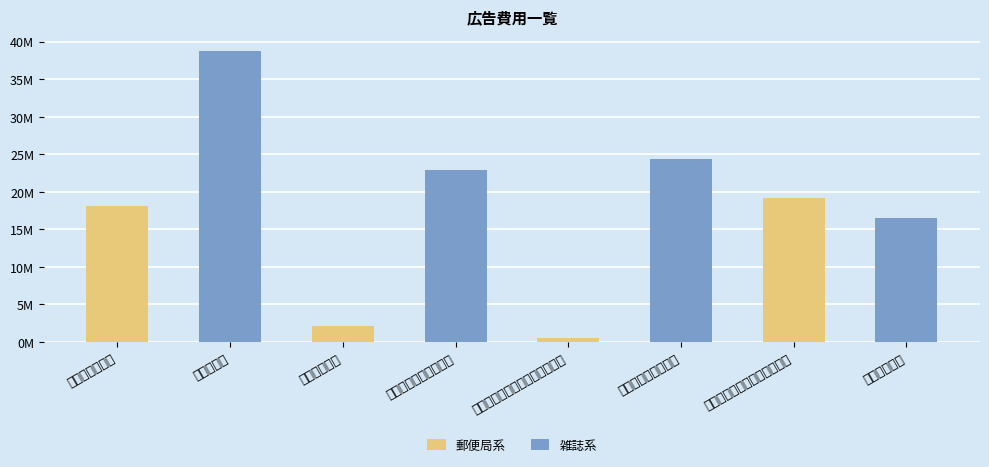

At how many categories does at least one series exceed 7849609?

4